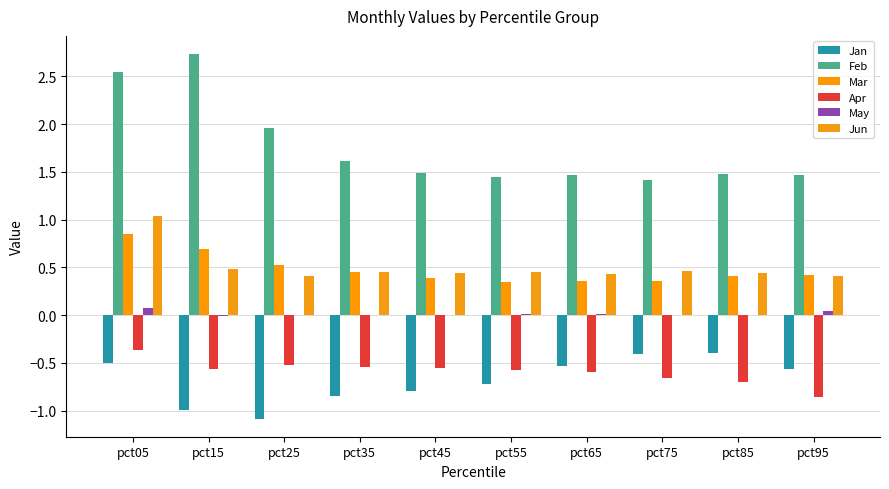

At how many categories does at least one series exceed 0?

10